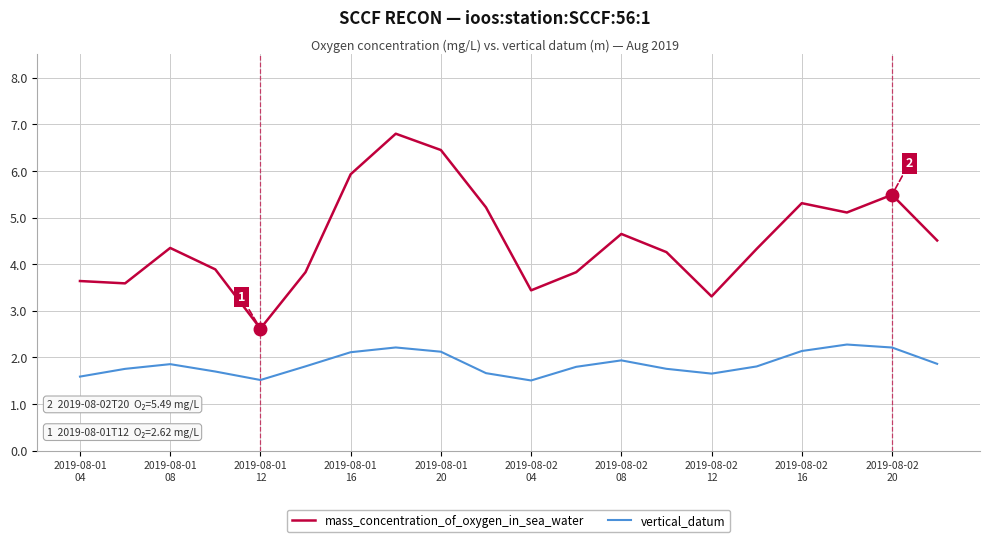

Which series has the largest total across all categories?

mass_concentration_of_oxygen_in_sea_water